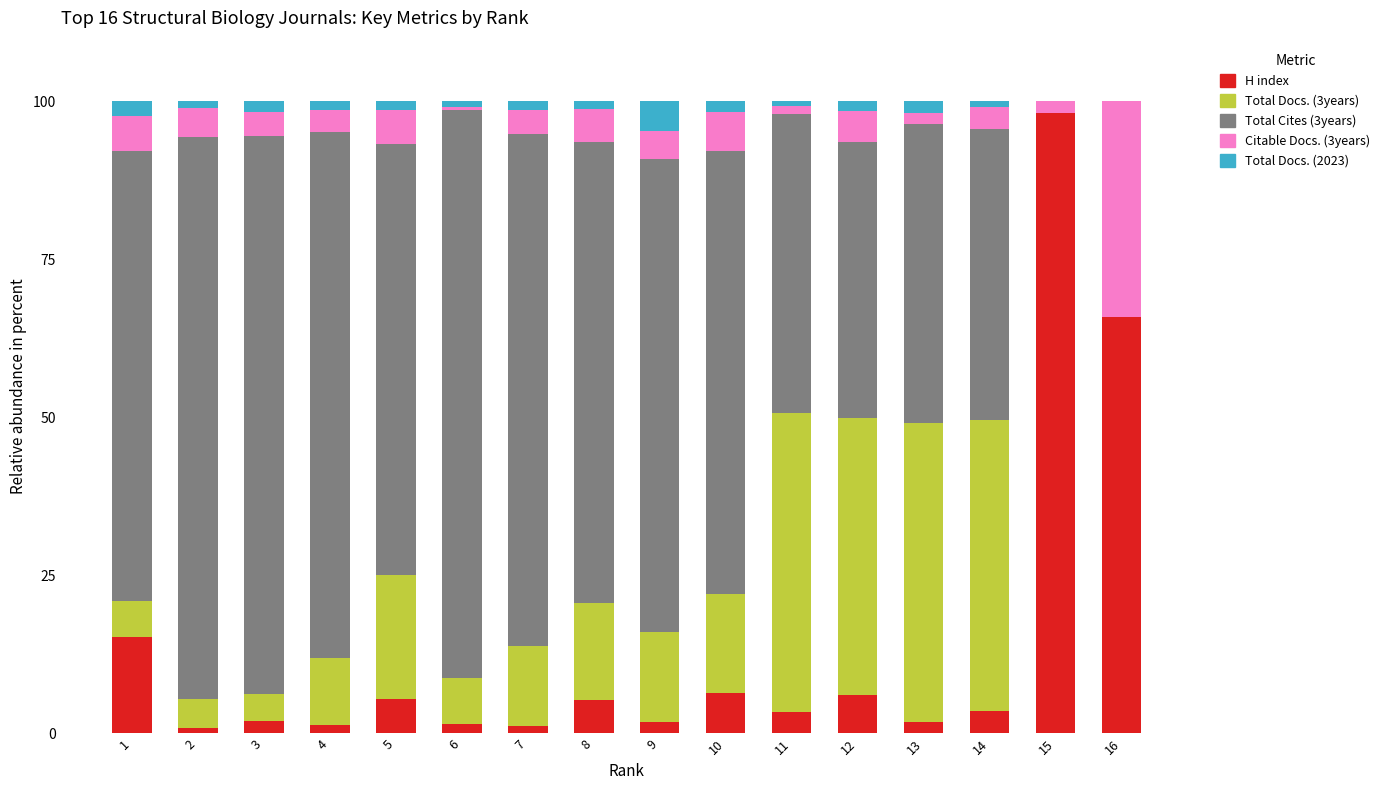

Are the bars grouped side by side (vs. stacked)?

No